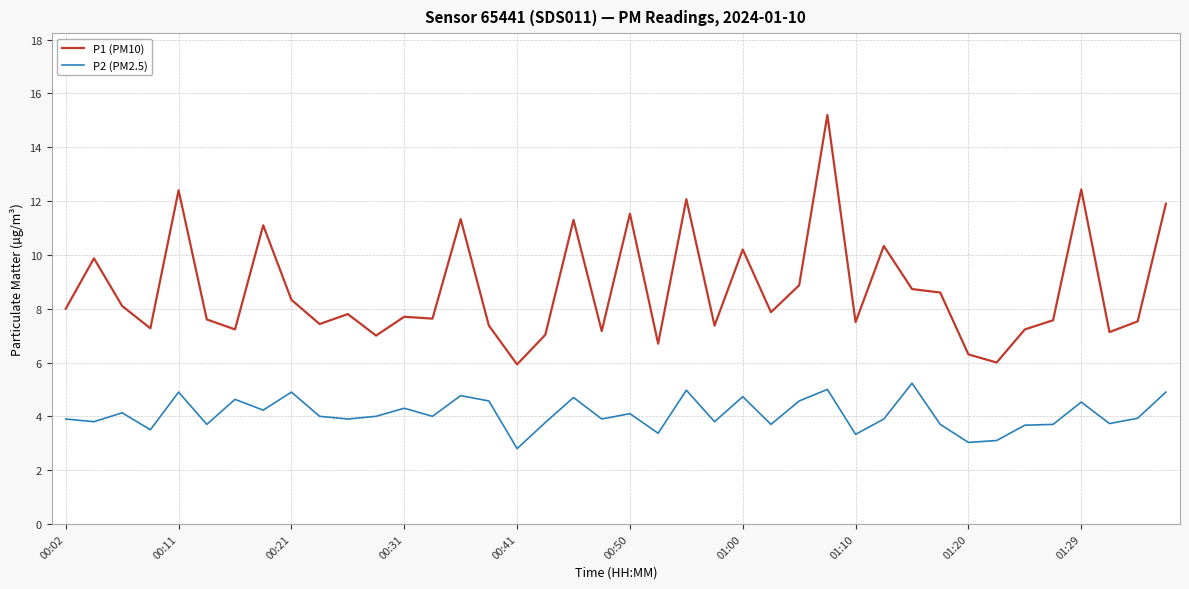

Which series has the largest total across all categories?

P1 (PM10)